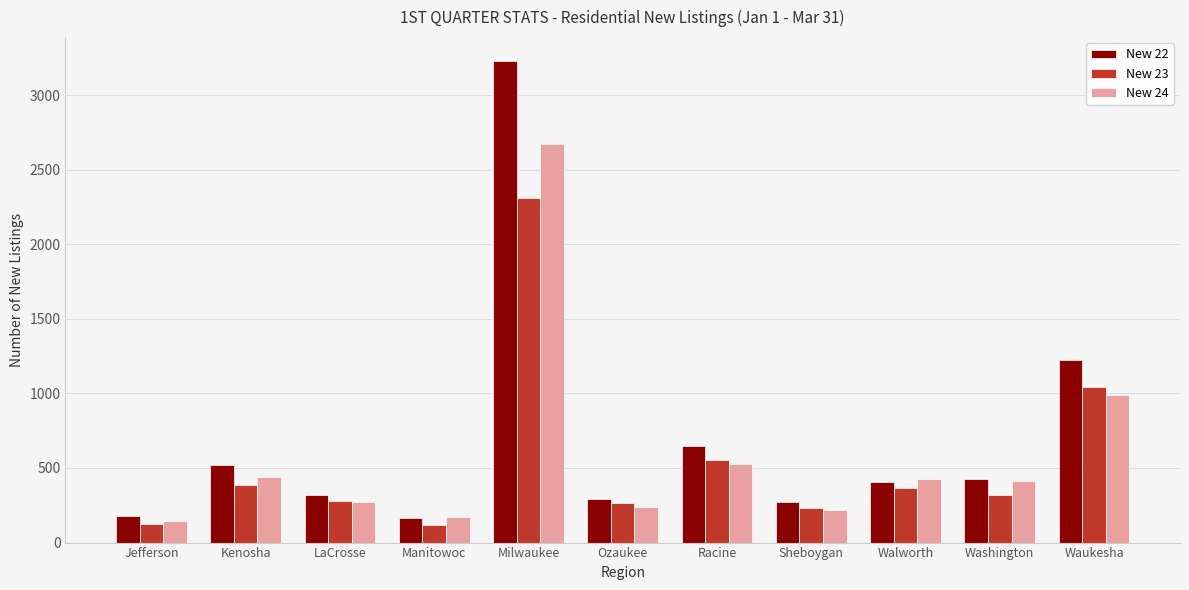

True or false: New 24 has a value of 475 at LaCrosse.

False